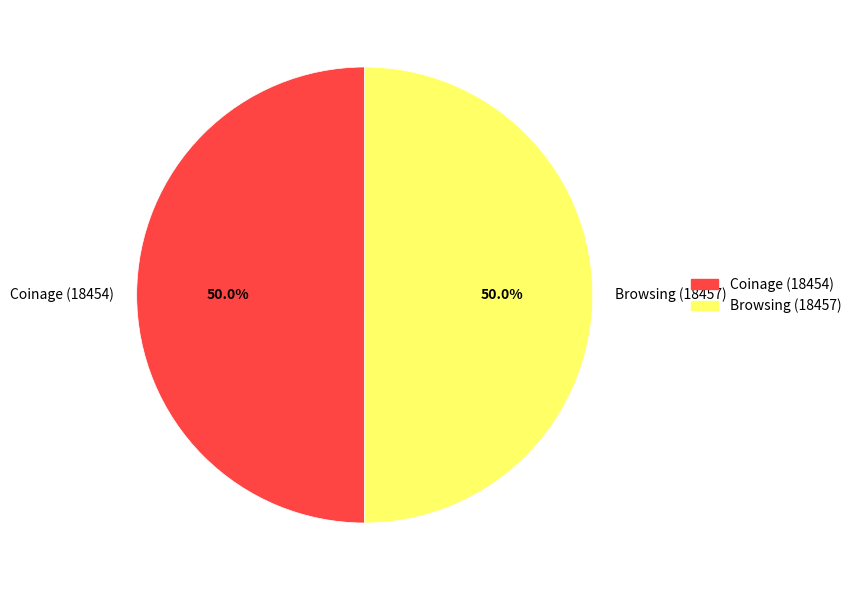

To the nearest percent, what percentage of the pie is Browsing (18457)?

50%